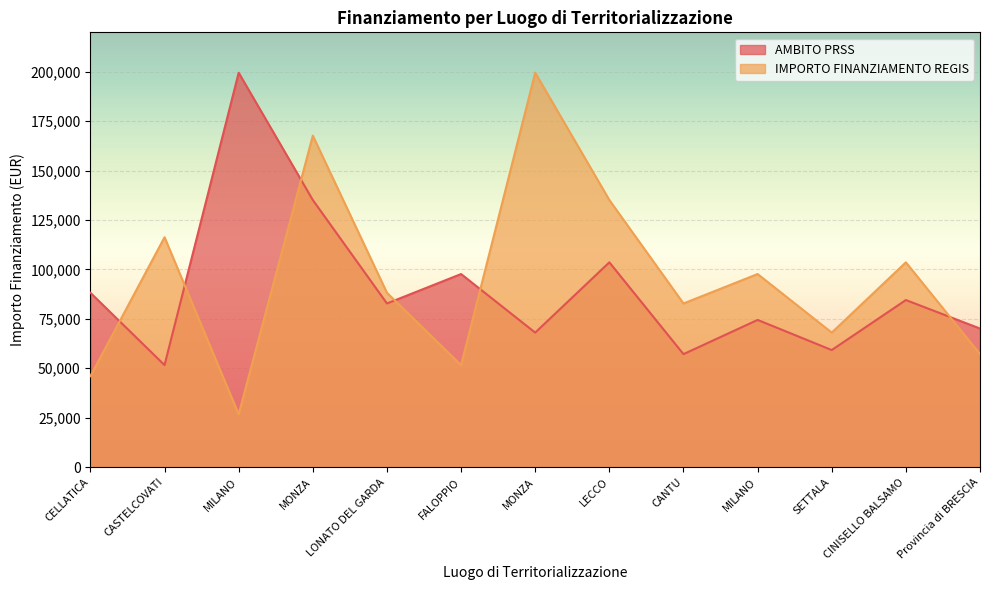

Rank the categories by IMPORTO FINANZIAMENTO REGIS value from lowest to highest.

MILANO, CELLATICA, FALOPPIO, Provincia di BRESCIA, SETTALA, CANTU, LONATO DEL GARDA, MILANO, CINISELLO BALSAMO, CASTELCOVATI, LECCO, MONZA, MONZA